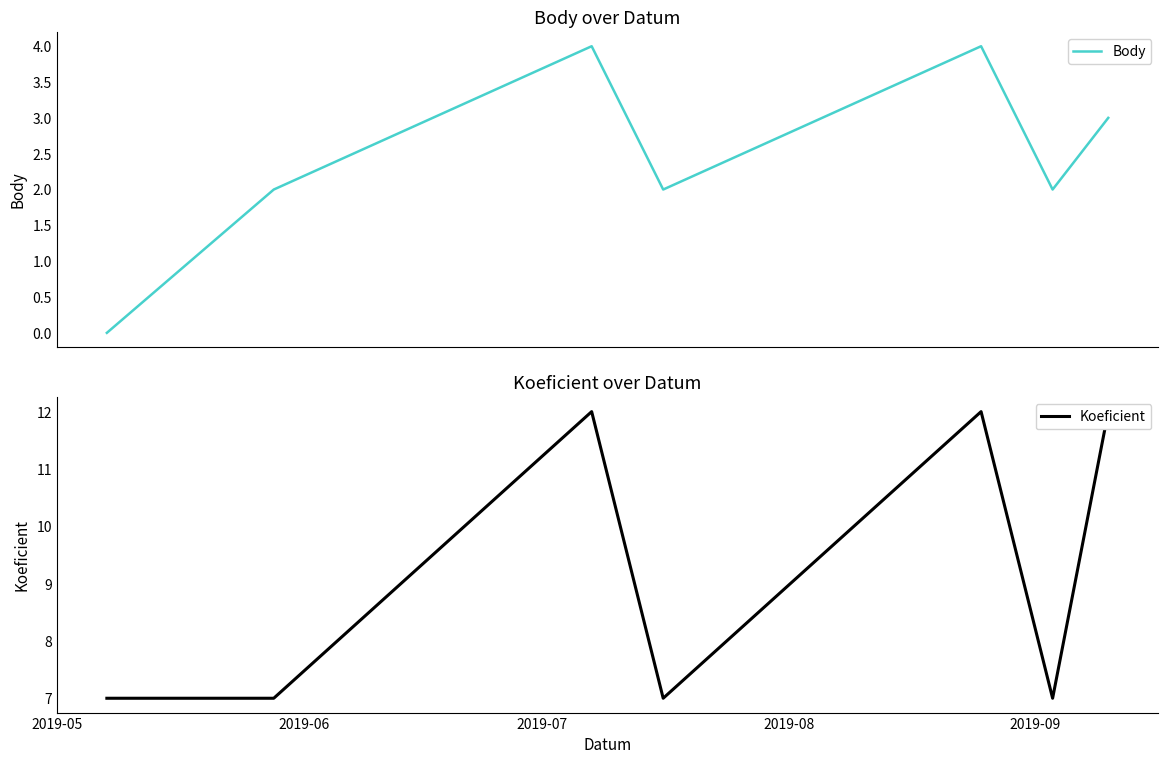

What is the maximum value for Body?

4